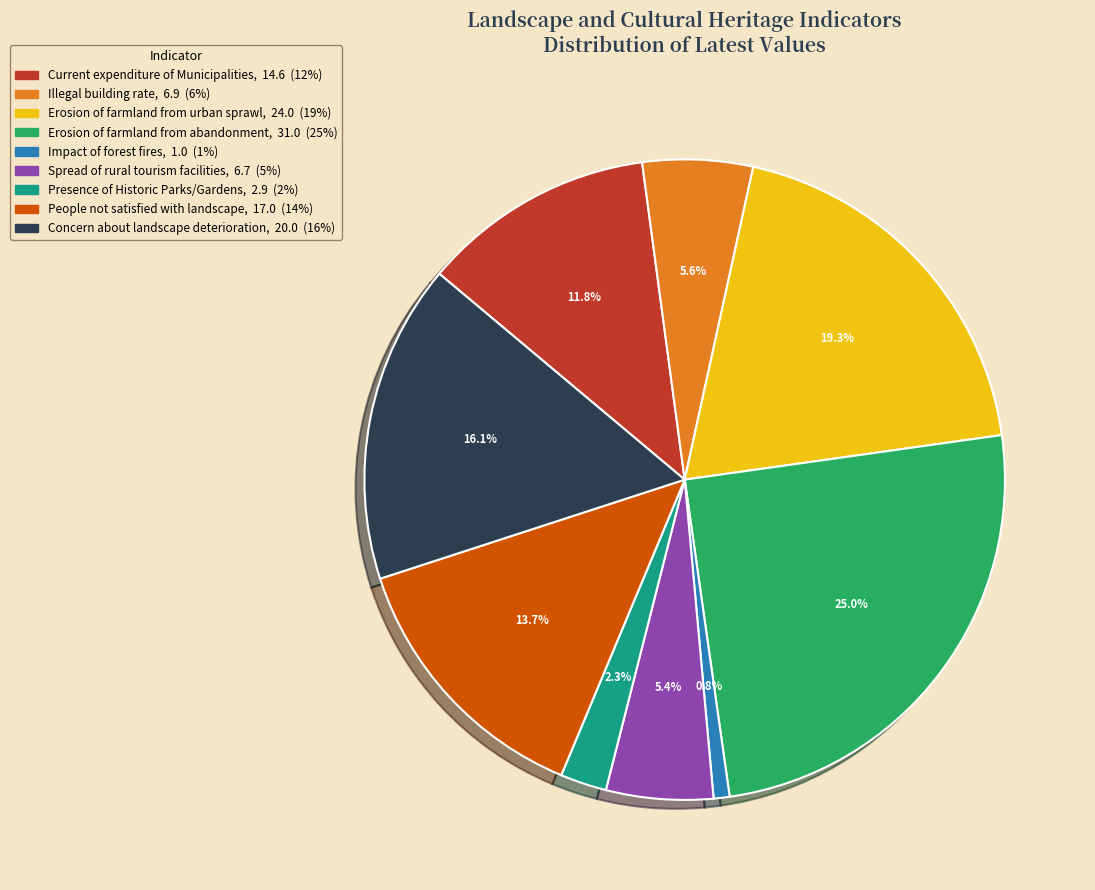

Approximately how many times larger is the value at People not satisfied with landscape compared to Impact of forest fires?

17.0